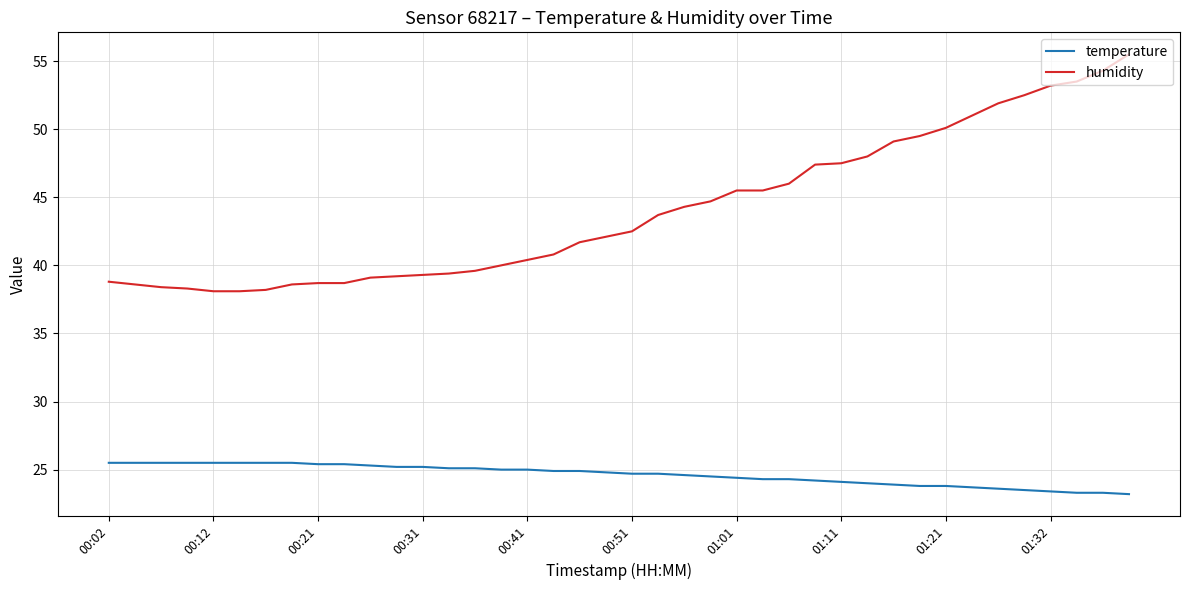

What is the minimum value shown in the chart?

23.2